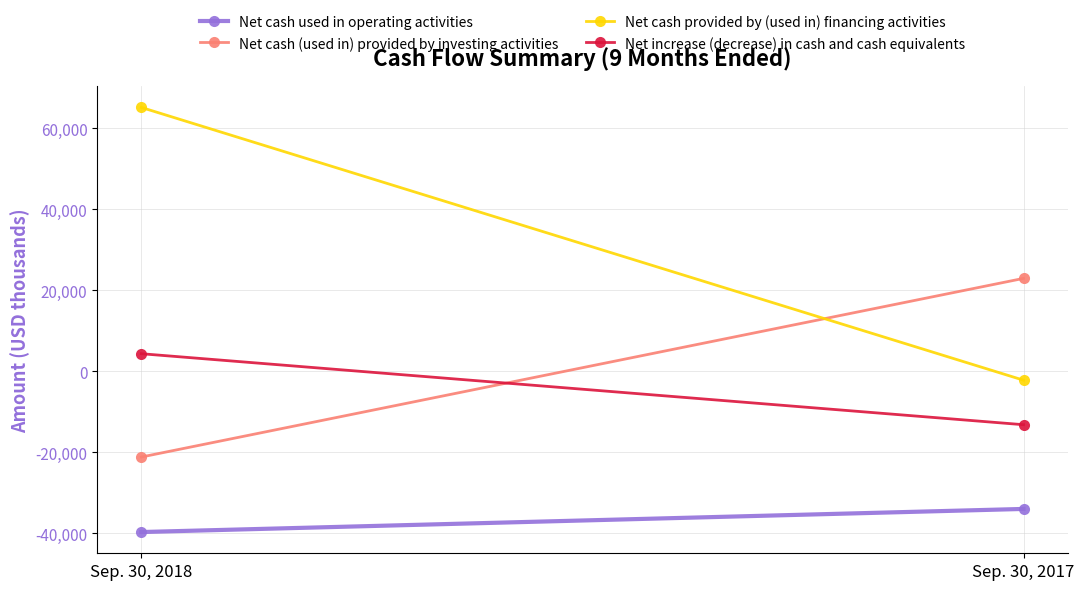

True or false: Net cash (used in) provided by investing activities has a value of -35080 at Sep. 30, 2018.

False